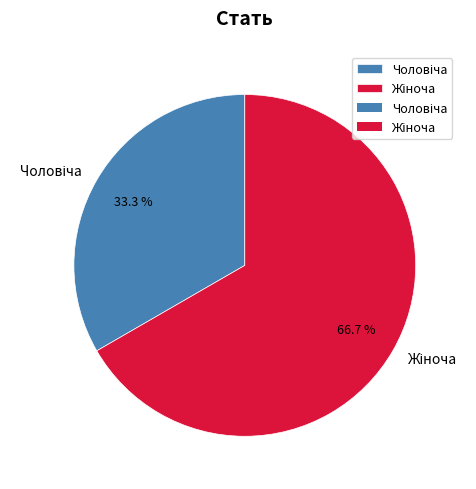

Does any single category account for the majority?

Yes